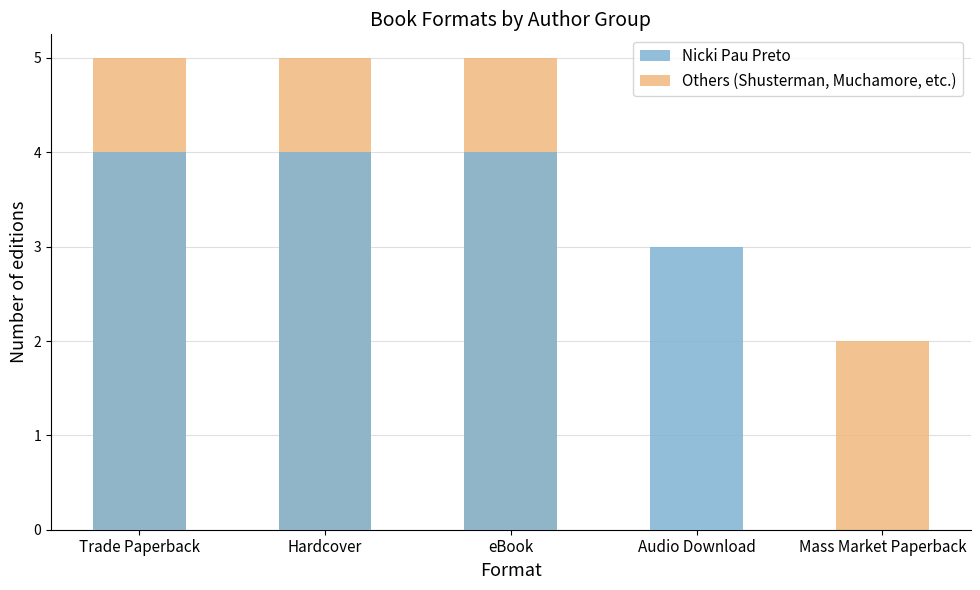

Read the Nicki Pau Preto value at Audio Download.

3